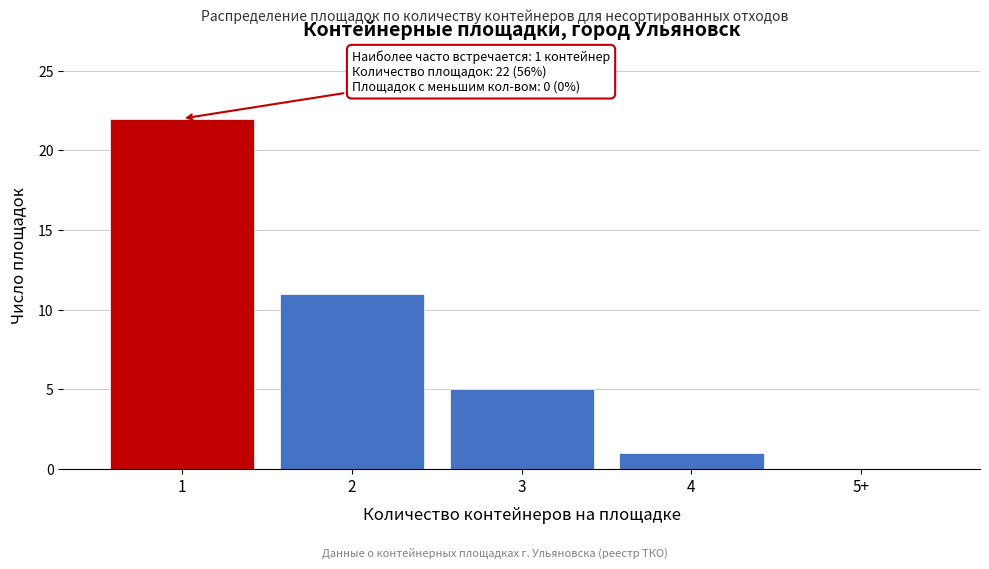

Reading left to right, transcribe all the data shown in this chart.

1=22	2=11	3=5	4=1	5+=0